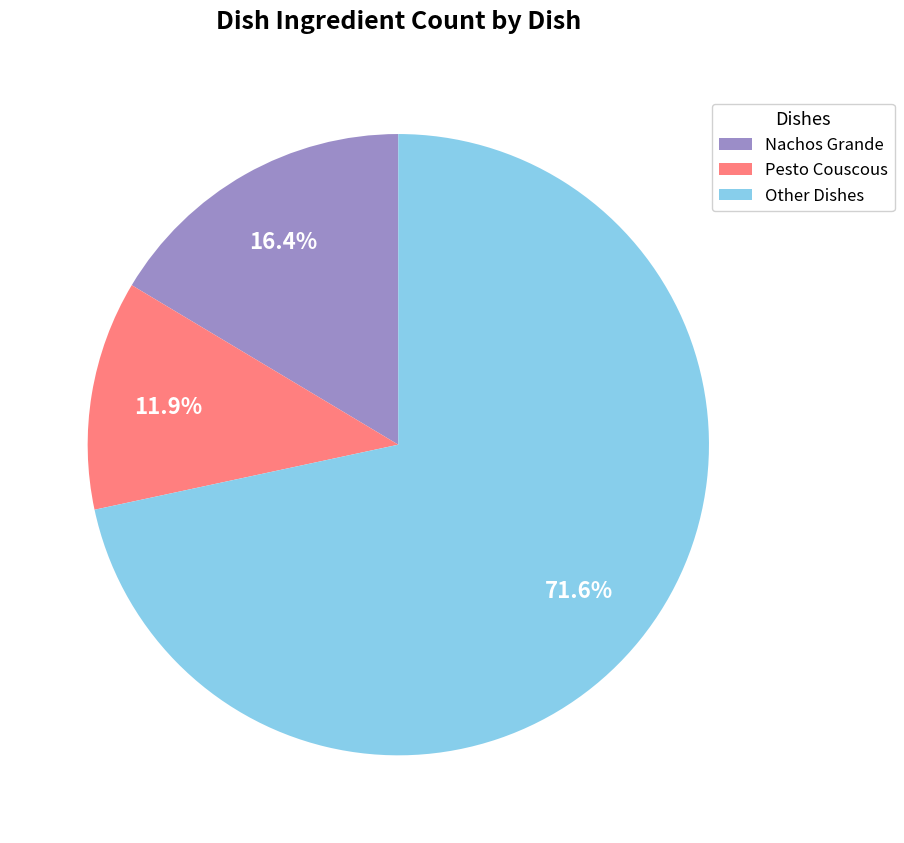

Combined, do Pesto Couscous and Nachos Grande account for over 50%?

No